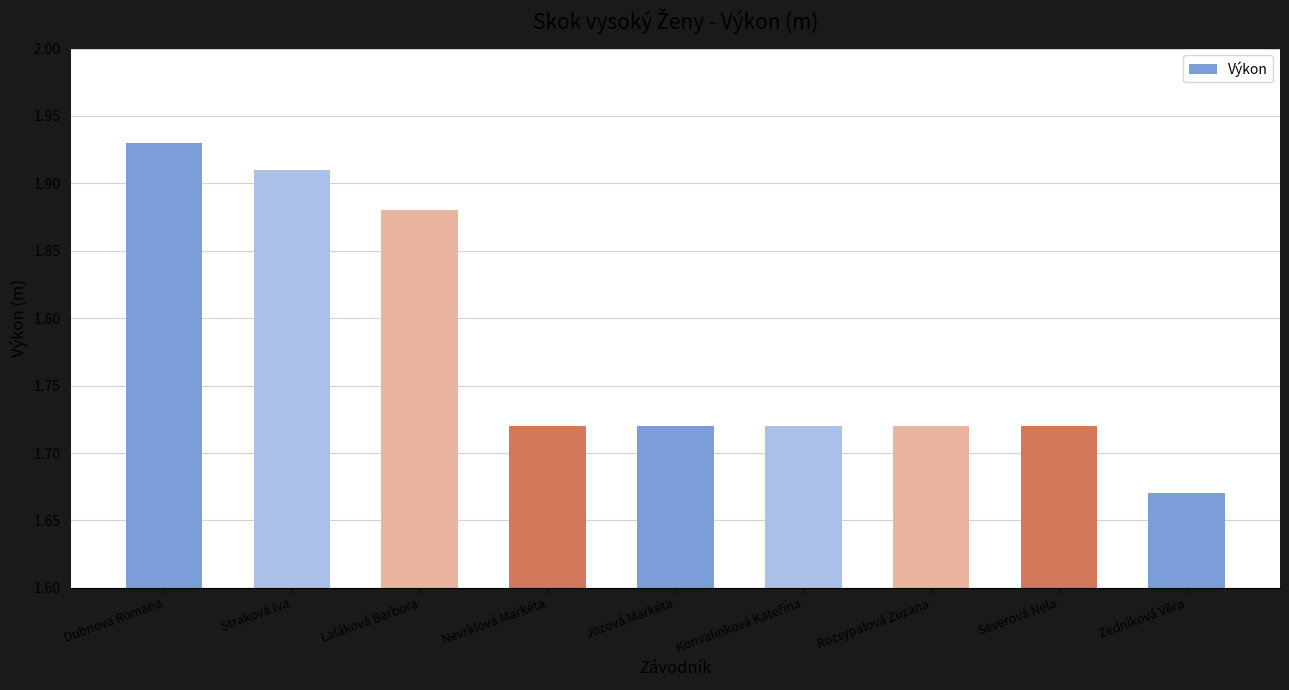

Is it true that the value at Zedníková Věra is 1.1?

False